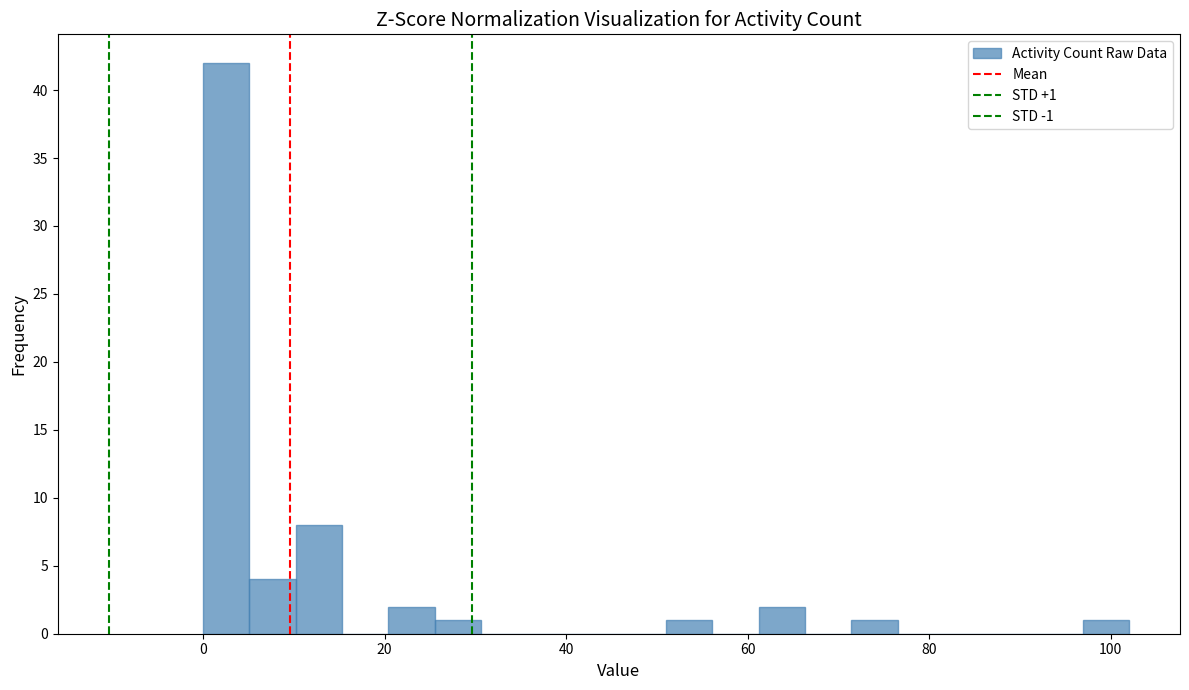

Read against the x-axis, roughly where is the centre of the tallest bar?

2